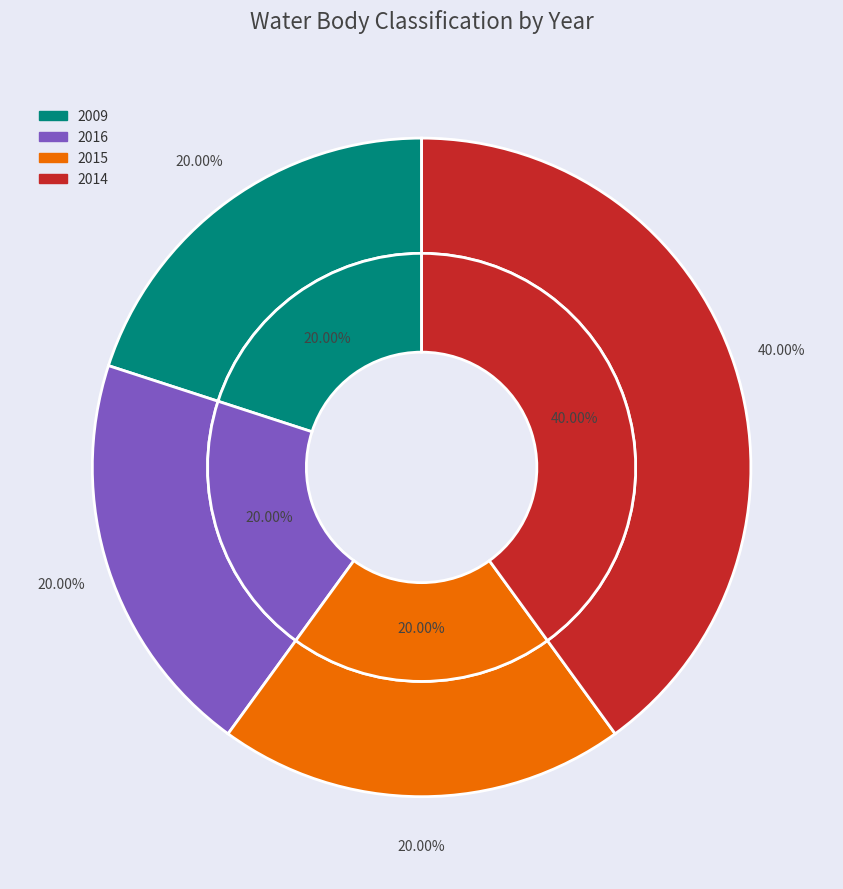

The 2009 slice represents 12% of the pie. True or false?

False